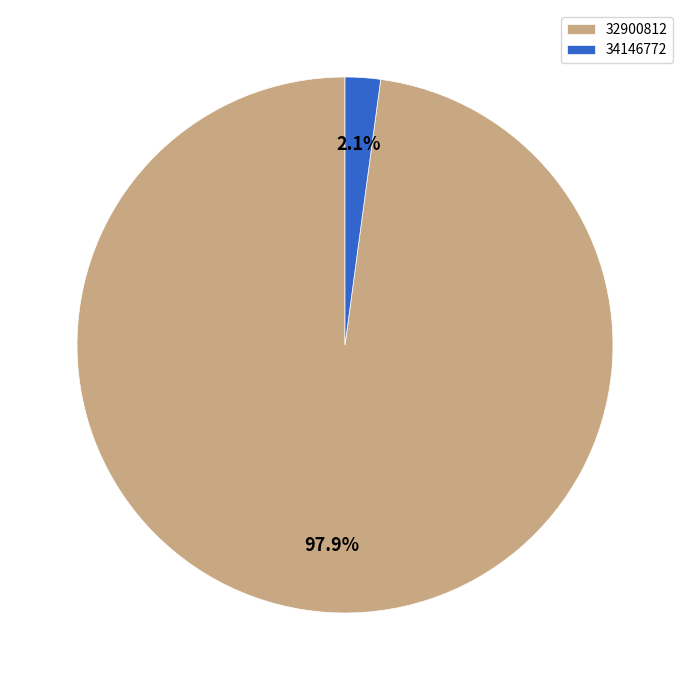

What percentage is the 34146772 slice, to the nearest percent?

2%